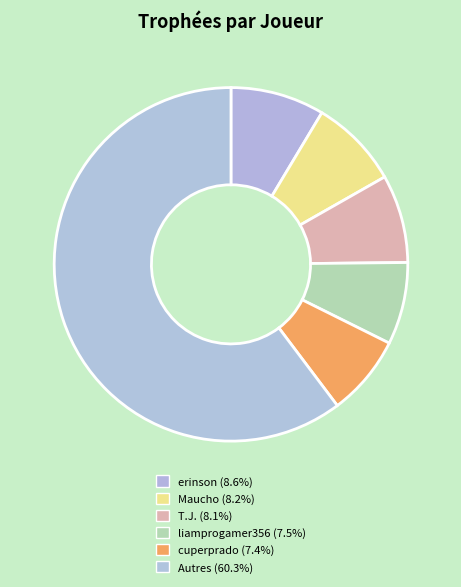

How many slices are in this pie chart?

6